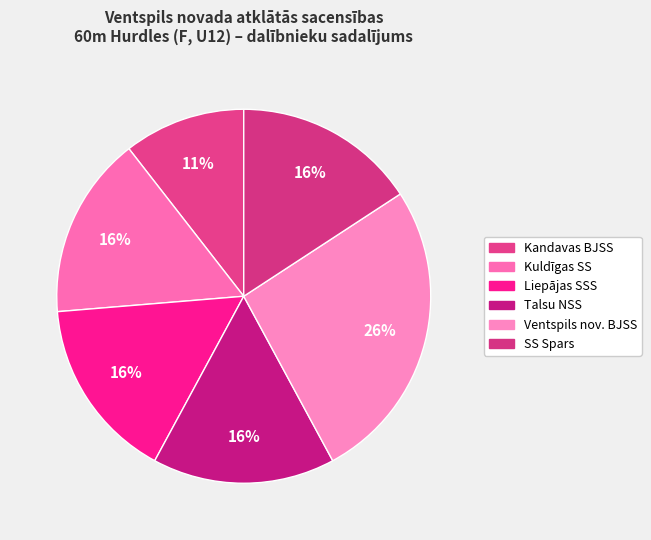

To the nearest percent, what portion does Kuldīgas SS represent?

16%